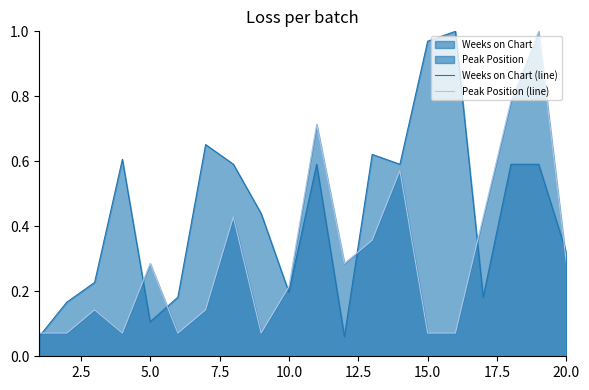

Which series changed the most between 5.0 and 15.0?

Weeks on Chart (line)